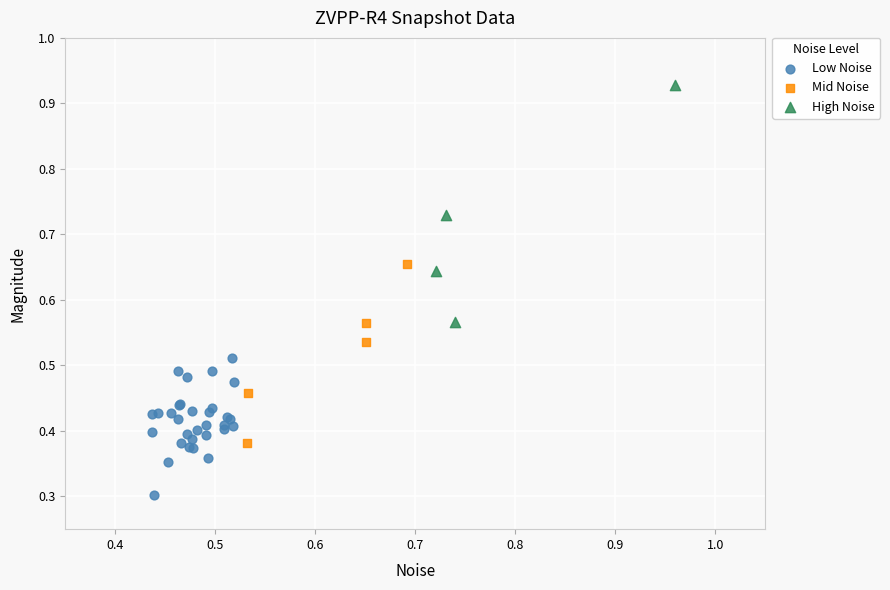

What are all the series names shown in the legend?

Low Noise, Mid Noise, High Noise